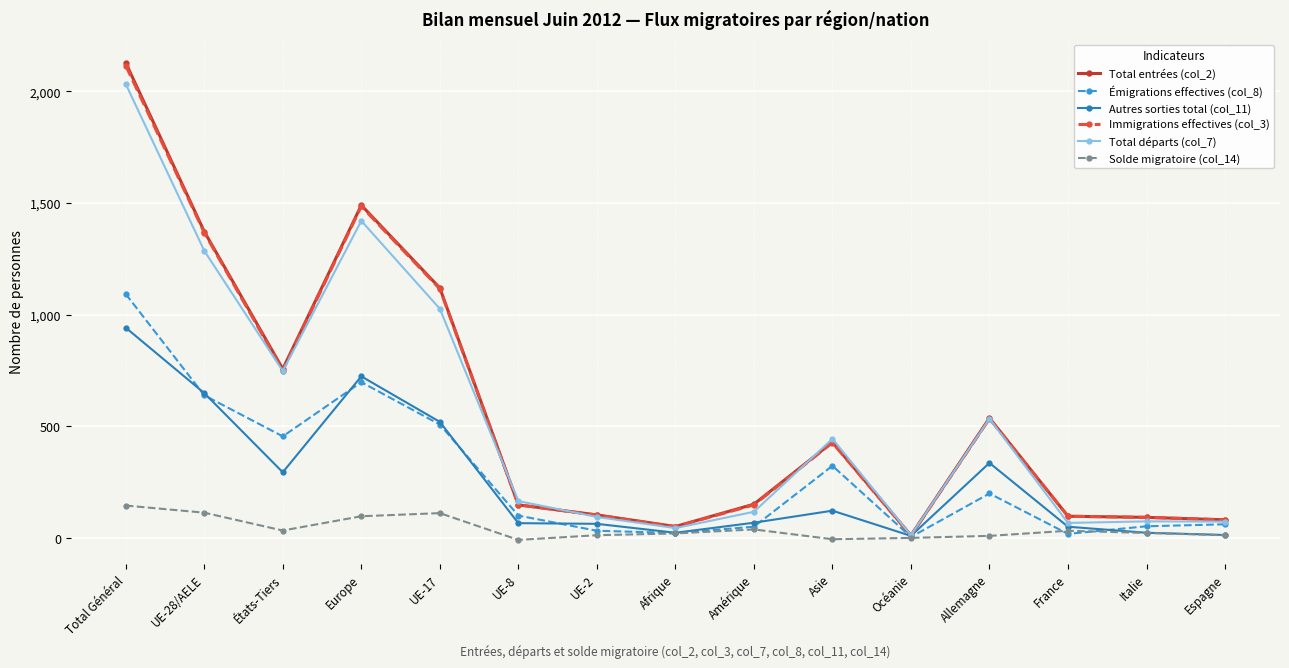

What is the difference between the Immigrations effectives (col_3) values at Asie and Espagne?

346